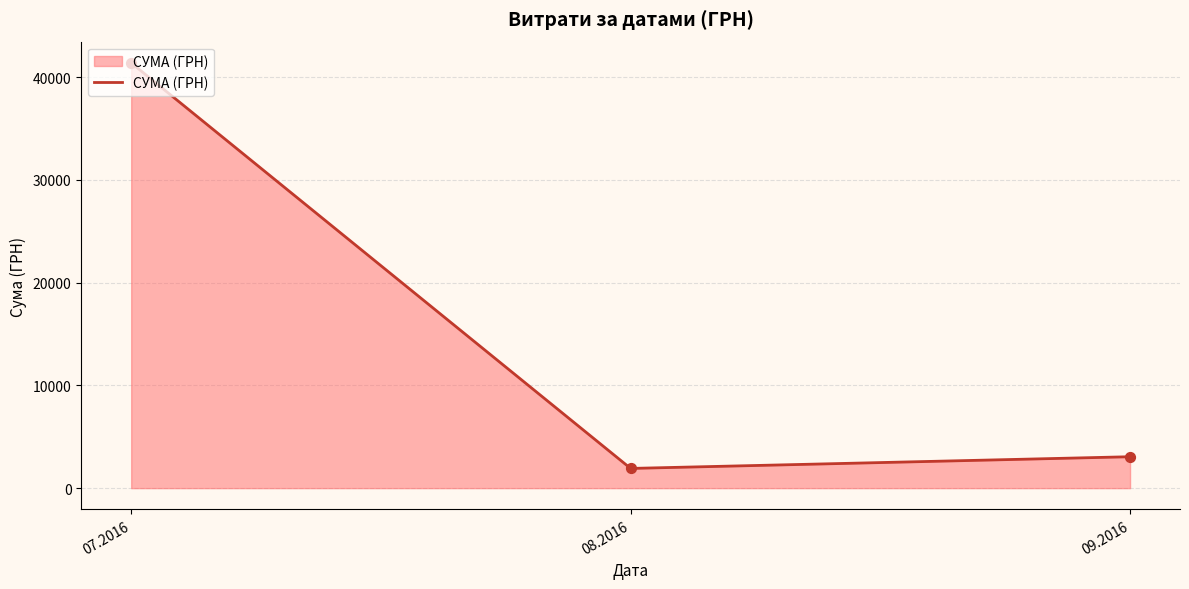

Which has a higher value, 09.2016 or 08.2016?

09.2016